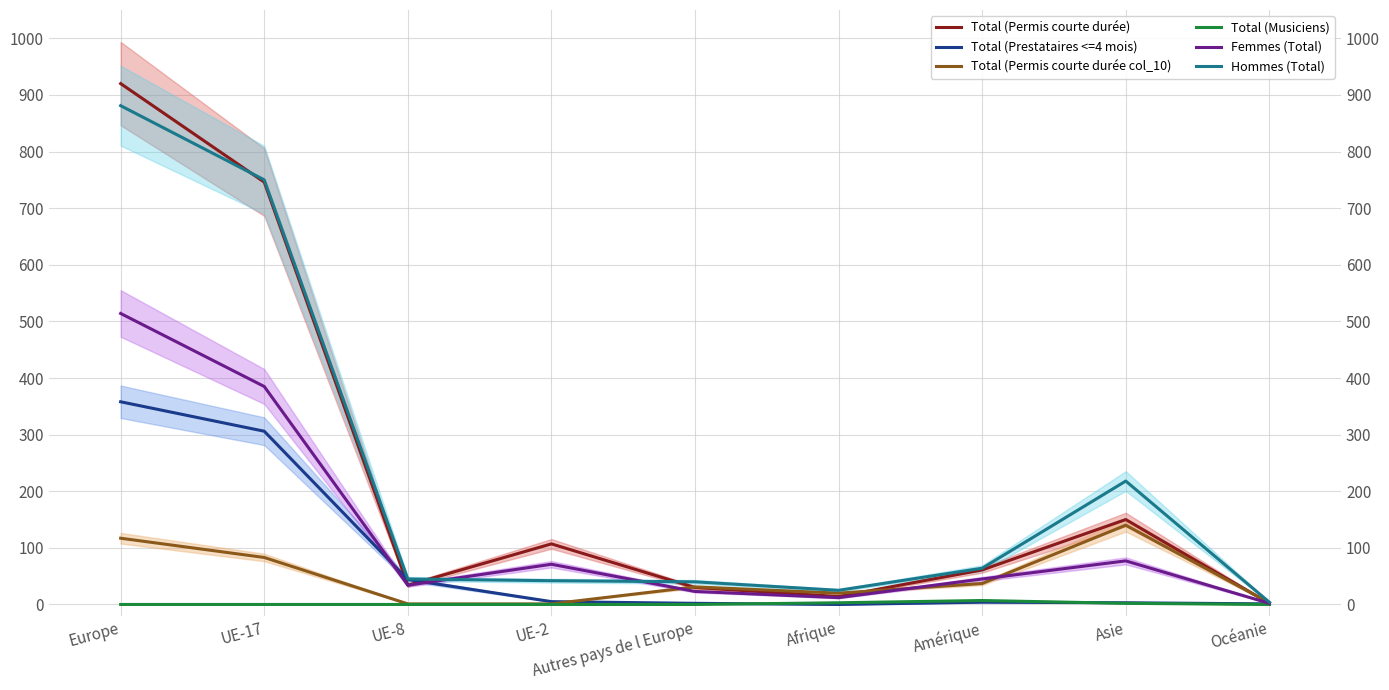

Reading left to right, list all the values displayed in this chart.

Total (Permis courte durée): Europe=920	UE-17=746	UE-8=34	UE-2=107	Autres pays de l Europe=30	Afrique=14	Amérique=61	Asie=150	Océanie=2
Total (Prestataires <=4 mois): Europe=358	UE-17=306	UE-8=44	UE-2=5	Autres pays de l Europe=2	Afrique=0	Amérique=4	Asie=3	Océanie=1
Total (Permis courte durée col_10): Europe=117	UE-17=83	UE-8=1	UE-2=1	Autres pays de l Europe=31	Afrique=20	Amérique=37	Asie=140	Océanie=3
Total (Musiciens): Europe=0	UE-17=0	UE-8=0	UE-2=0	Autres pays de l Europe=0	Afrique=3	Amérique=7	Asie=2	Océanie=0
Femmes (Total): Europe=514	UE-17=385	UE-8=34	UE-2=71	Autres pays de l Europe=23	Afrique=12	Amérique=45	Asie=77	Océanie=2
Hommes (Total): Europe=881	UE-17=750	UE-8=45	UE-2=42	Autres pays de l Europe=40	Afrique=25	Amérique=64	Asie=218	Océanie=4